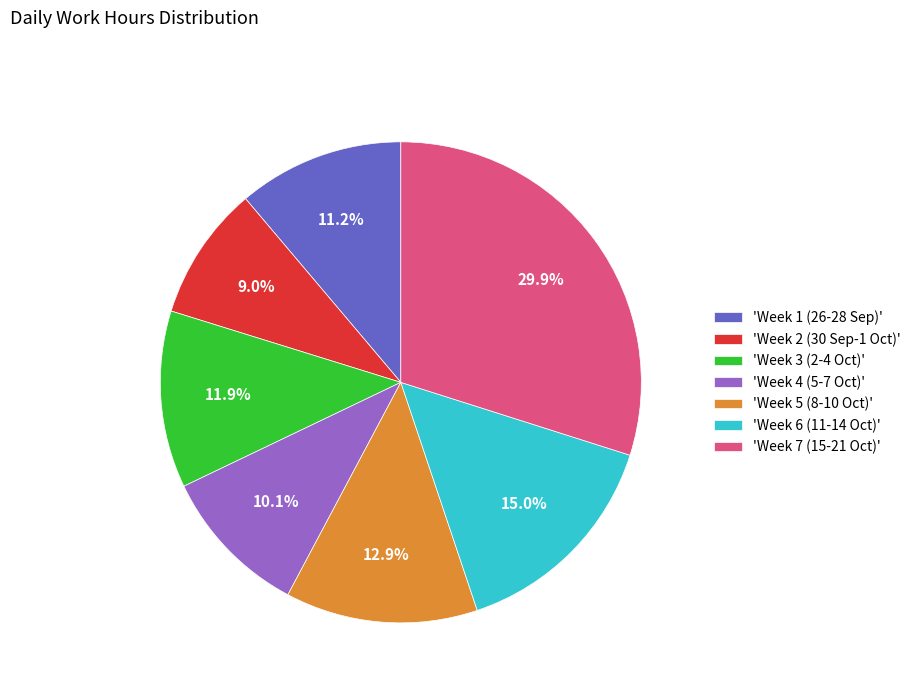

Is there any slice that represents more than half of the pie?

No